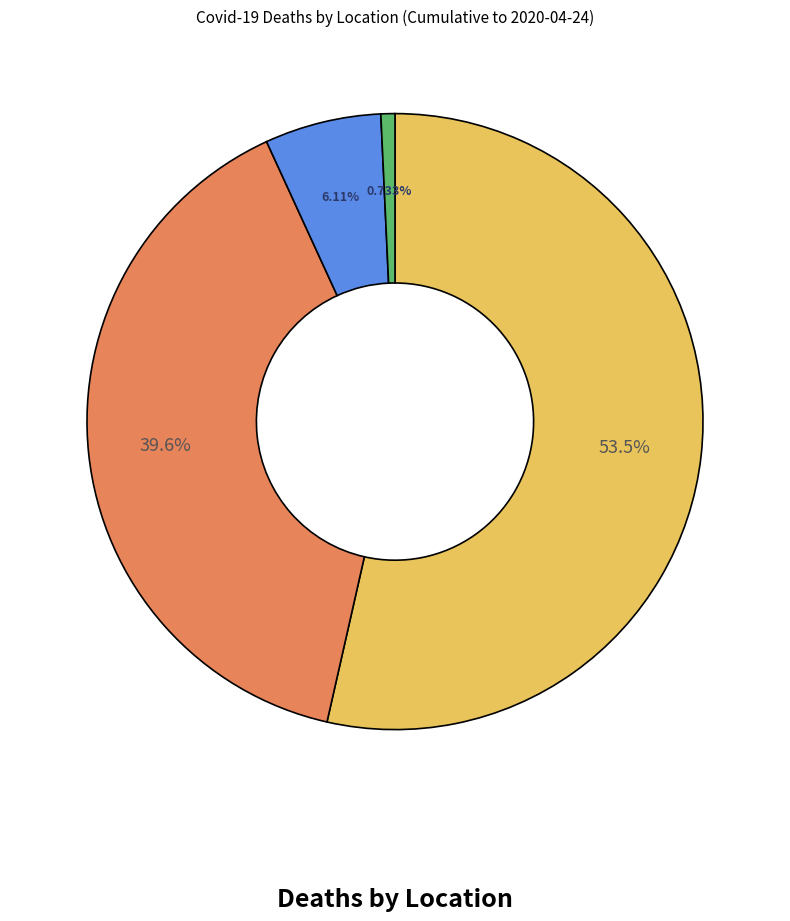

Count the number of slices in the pie.

4